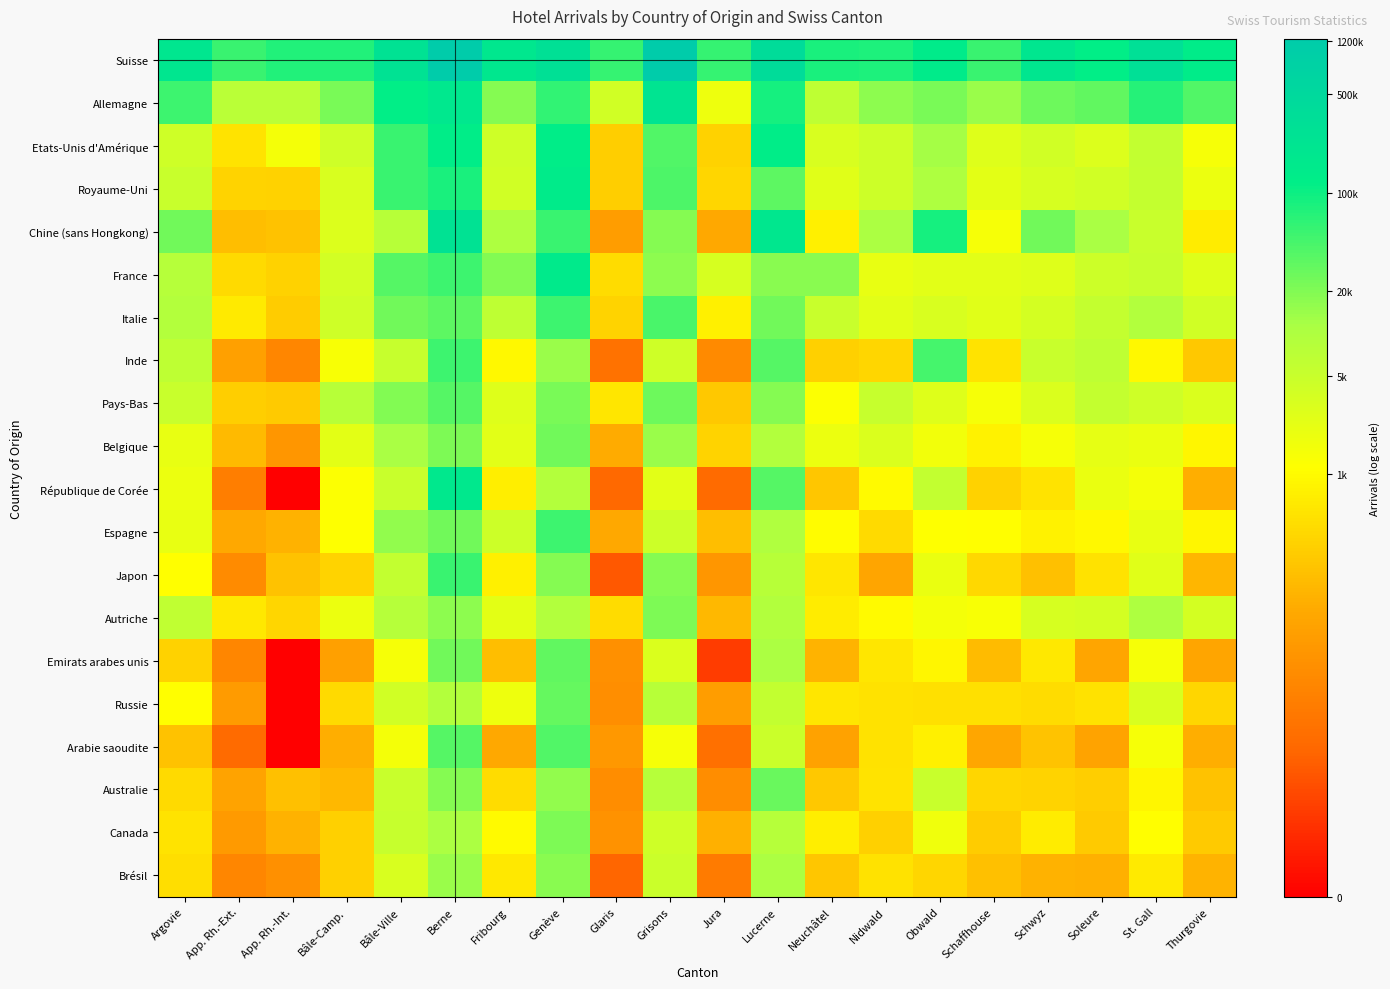

Reading left to right, list all the values displayed in this chart.

Suisse: Argovie=12.2	App. Rh.-Ext.=10.9	App. Rh.-Int.=11.2	Bâle-Camp.=11.2	Bâle-Ville=12.5	Berne=14.0	Fribourg=12.1	Genève=12.6	Glaris=10.9	Grisons=14.0	Jura=10.9	Lucerne=12.8	Neuchâtel=11.3	Nidwald=11.3	Obwald=11.8	Schaffhouse=10.9	Schwyz=12.2	Soleure=11.7	St. Gall=12.6	Thurgovie=11.8
Allemagne: Argovie=10.8	App. Rh.-Ext.=8.9	App. Rh.-Int.=8.9	Bâle-Camp.=10.0	Bâle-Ville=11.7	Berne=12.1	Fribourg=9.8	Genève=11.0	Glaris=8.3	Grisons=12.3	Jura=7.5	Lucerne=11.4	Neuchâtel=8.8	Nidwald=9.7	Obwald=10.0	Schaffhouse=9.6	Schwyz=10.2	Soleure=10.3	St. Gall=11.2	Thurgovie=10.6
Etats-Unis d'Amérique: Argovie=8.3	App. Rh.-Ext.=6.3	App. Rh.-Int.=7.3	Bâle-Camp.=8.3	Bâle-Ville=10.9	Berne=11.7	Fribourg=8.4	Genève=11.7	Glaris=5.7	Grisons=10.6	Jura=5.8	Lucerne=11.7	Neuchâtel=8.1	Nidwald=8.4	Obwald=9.4	Schaffhouse=7.9	Schwyz=8.3	Soleure=8.0	St. Gall=8.7	Thurgovie=7.3
Royaume-Uni: Argovie=8.5	App. Rh.-Ext.=5.8	App. Rh.-Int.=5.8	Bâle-Camp.=8.1	Bâle-Ville=10.9	Berne=11.3	Fribourg=8.3	Genève=11.8	Glaris=5.7	Grisons=10.6	Jura=5.9	Lucerne=10.4	Neuchâtel=7.9	Nidwald=8.4	Obwald=9.2	Schaffhouse=7.7	Schwyz=8.1	Soleure=8.3	St. Gall=8.6	Thurgovie=7.6
Chine (sans Hongkong): Argovie=10.1	App. Rh.-Ext.=5.2	App. Rh.-Int.=5.3	Bâle-Camp.=8.0	Bâle-Ville=9.0	Berne=12.5	Fribourg=9.2	Genève=10.9	Glaris=4.2	Grisons=9.8	Jura=4.6	Lucerne=12.1	Neuchâtel=6.6	Nidwald=9.3	Obwald=11.4	Schaffhouse=7.3	Schwyz=10.1	Soleure=9.4	St. Gall=8.5	Thurgovie=6.5
France: Argovie=9.0	App. Rh.-Ext.=6.0	App. Rh.-Int.=5.8	Bâle-Camp.=8.2	Bâle-Ville=10.5	Berne=10.8	Fribourg=9.9	Genève=11.9	Glaris=6.1	Grisons=9.8	Jura=8.1	Lucerne=9.8	Neuchâtel=9.8	Nidwald=7.6	Obwald=7.8	Schaffhouse=7.8	Schwyz=7.9	Soleure=8.4	St. Gall=8.6	Thurgovie=7.9
Italie: Argovie=9.1	App. Rh.-Ext.=6.5	App. Rh.-Int.=5.6	Bâle-Camp.=8.3	Bâle-Ville=10.1	Berne=10.4	Fribourg=8.8	Genève=10.8	Glaris=5.9	Grisons=10.6	Jura=6.6	Lucerne=10.1	Neuchâtel=8.5	Nidwald=7.8	Obwald=8.1	Schaffhouse=7.9	Schwyz=8.2	Soleure=8.6	St. Gall=9.2	Thurgovie=8.3
Inde: Argovie=8.8	App. Rh.-Ext.=4.3	App. Rh.-Int.=3.5	Bâle-Camp.=7.2	Bâle-Ville=8.6	Berne=10.8	Fribourg=6.8	Genève=9.6	Glaris=2.8	Grisons=8.4	Jura=3.6	Lucerne=10.5	Neuchâtel=5.7	Nidwald=5.9	Obwald=10.7	Schaffhouse=6.3	Schwyz=8.5	Soleure=8.8	St. Gall=6.8	Thurgovie=5.5
Pays-Bas: Argovie=8.5	App. Rh.-Ext.=5.7	App. Rh.-Int.=5.6	Bâle-Camp.=9.0	Bâle-Ville=9.9	Berne=10.5	Fribourg=7.9	Genève=10.0	Glaris=6.3	Grisons=10.2	Jura=5.5	Lucerne=9.8	Neuchâtel=7.1	Nidwald=8.6	Obwald=7.9	Schaffhouse=7.3	Schwyz=8.0	Soleure=8.6	St. Gall=8.4	Thurgovie=8.0
Belgique: Argovie=7.7	App. Rh.-Ext.=5.1	App. Rh.-Int.=4.0	Bâle-Camp.=7.8	Bâle-Ville=9.4	Berne=10.0	Fribourg=7.8	Genève=10.1	Glaris=4.7	Grisons=9.6	Jura=5.8	Lucerne=9.1	Neuchâtel=7.5	Nidwald=8.0	Obwald=7.4	Schaffhouse=6.6	Schwyz=7.3	Soleure=7.7	St. Gall=7.6	Thurgovie=6.8
République de Corée: Argovie=7.6	App. Rh.-Ext.=3.2	App. Rh.-Int.=0.0	Bâle-Camp.=7.1	Bâle-Ville=8.5	Berne=12.0	Fribourg=6.5	Genève=9.1	Glaris=2.5	Grisons=7.8	Jura=2.6	Lucerne=10.5	Neuchâtel=5.5	Nidwald=6.9	Obwald=8.7	Schaffhouse=5.8	Schwyz=6.3	Soleure=7.6	St. Gall=7.3	Thurgovie=4.8
Espagne: Argovie=7.6	App. Rh.-Ext.=4.6	App. Rh.-Int.=4.9	Bâle-Camp.=7.1	Bâle-Ville=9.7	Berne=10.1	Fribourg=8.4	Genève=10.8	Glaris=4.6	Grisons=8.4	Jura=5.2	Lucerne=9.2	Neuchâtel=6.9	Nidwald=6.0	Obwald=7.0	Schaffhouse=7.0	Schwyz=6.6	Soleure=6.8	St. Gall=7.6	Thurgovie=6.8
Japon: Argovie=7.0	App. Rh.-Ext.=3.7	App. Rh.-Int.=5.3	Bâle-Camp.=5.8	Bâle-Ville=8.7	Berne=10.9	Fribourg=6.6	Genève=9.8	Glaris=2.1	Grisons=9.8	Jura=4.0	Lucerne=9.0	Neuchâtel=6.3	Nidwald=4.5	Obwald=7.6	Schaffhouse=6.0	Schwyz=5.3	Soleure=6.2	St. Gall=7.9	Thurgovie=5.0
Autriche: Argovie=8.8	App. Rh.-Ext.=6.4	App. Rh.-Int.=5.9	Bâle-Camp.=7.5	Bâle-Ville=9.0	Berne=9.7	Fribourg=7.8	Genève=9.2	Glaris=6.1	Grisons=10.0	Jura=5.1	Lucerne=9.1	Neuchâtel=6.5	Nidwald=6.9	Obwald=7.3	Schaffhouse=7.2	Schwyz=8.1	Soleure=8.2	St. Gall=9.2	Thurgovie=8.2
Emirats arabes unis: Argovie=5.8	App. Rh.-Ext.=3.5	App. Rh.-Int.=0.0	Bâle-Camp.=4.3	Bâle-Ville=7.3	Berne=10.1	Fribourg=5.2	Genève=10.4	Glaris=3.8	Grisons=8.0	Jura=1.4	Lucerne=9.3	Neuchâtel=4.9	Nidwald=6.3	Obwald=6.8	Schaffhouse=5.2	Schwyz=6.4	Soleure=4.5	St. Gall=7.3	Thurgovie=4.5
Russie: Argovie=7.0	App. Rh.-Ext.=4.2	App. Rh.-Int.=0.0	Bâle-Camp.=6.0	Bâle-Ville=8.3	Berne=9.1	Fribourg=7.5	Genève=10.3	Glaris=3.7	Grisons=8.9	Jura=4.2	Lucerne=8.7	Neuchâtel=6.3	Nidwald=6.2	Obwald=6.2	Schaffhouse=6.1	Schwyz=6.0	Soleure=6.2	St. Gall=8.1	Thurgovie=5.9
Arabie saoudite: Argovie=5.4	App. Rh.-Ext.=2.6	App. Rh.-Int.=0.0	Bâle-Camp.=4.8	Bâle-Ville=7.3	Berne=10.5	Fribourg=4.6	Genève=10.6	Glaris=4.1	Grisons=7.3	Jura=2.7	Lucerne=8.5	Neuchâtel=4.4	Nidwald=6.2	Obwald=6.6	Schaffhouse=4.6	Schwyz=5.4	Soleure=4.5	St. Gall=7.3	Thurgovie=4.8
Australie: Argovie=6.0	App. Rh.-Ext.=4.5	App. Rh.-Int.=5.3	Bâle-Camp.=5.1	Bâle-Ville=8.5	Berne=9.9	Fribourg=6.1	Genève=9.7	Glaris=3.7	Grisons=9.0	Jura=3.7	Lucerne=10.2	Neuchâtel=5.5	Nidwald=6.3	Obwald=8.5	Schaffhouse=5.9	Schwyz=5.8	Soleure=5.7	St. Gall=6.8	Thurgovie=5.4
Canada: Argovie=6.3	App. Rh.-Ext.=4.1	App. Rh.-Int.=4.9	Bâle-Camp.=5.7	Bâle-Ville=8.6	Berne=9.3	Fribourg=6.9	Genève=10.0	Glaris=3.9	Grisons=8.4	Jura=4.8	Lucerne=9.0	Neuchâtel=6.6	Nidwald=5.7	Obwald=7.4	Schaffhouse=5.6	Schwyz=6.5	Soleure=5.6	St. Gall=7.0	Thurgovie=5.6
Brésil: Argovie=6.1	App. Rh.-Ext.=3.5	App. Rh.-Int.=3.8	Bâle-Camp.=5.7	Bâle-Ville=8.1	Berne=9.6	Fribourg=6.4	Genève=9.8	Glaris=2.4	Grisons=8.5	Jura=3.1	Lucerne=9.3	Neuchâtel=5.4	Nidwald=6.2	Obwald=5.9	Schaffhouse=5.3	Schwyz=4.9	Soleure=4.8	St. Gall=6.4	Thurgovie=5.0